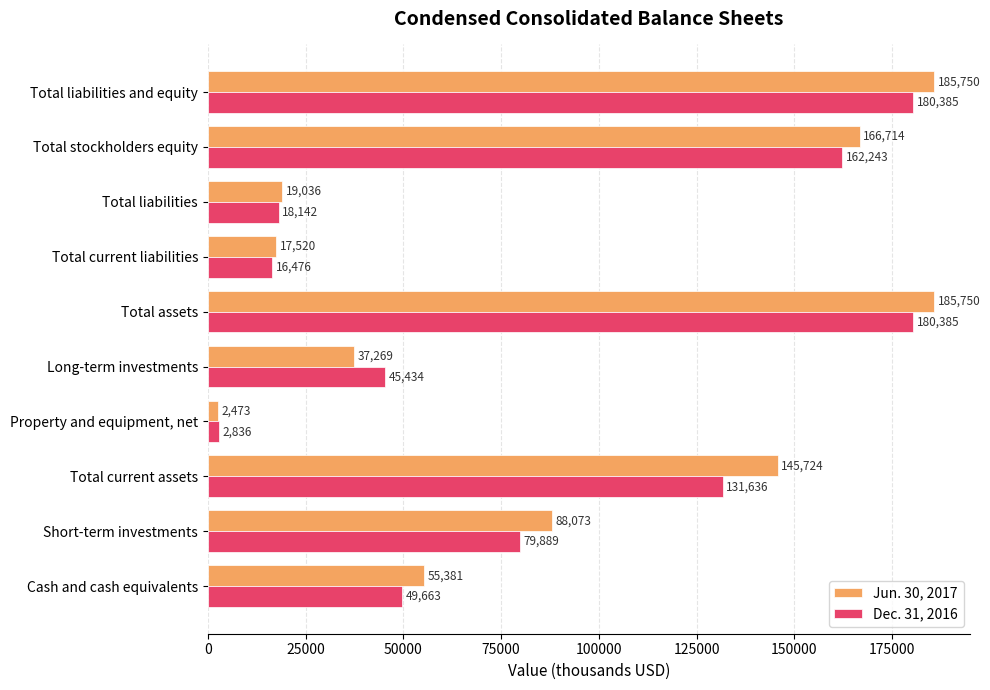

What is the sum of the Dec. 31, 2016 values at Total liabilities and Total liabilities and equity?

198527